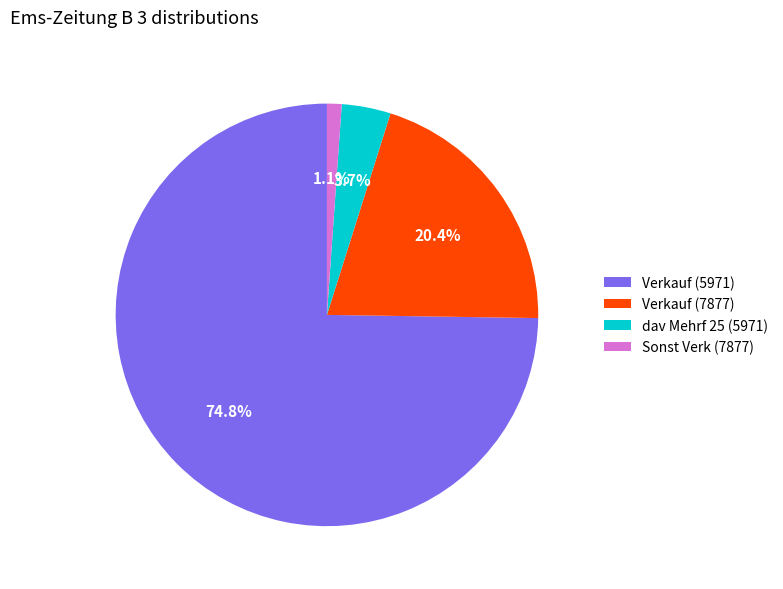

Is the sum of Verkauf (7877) and Sonst Verk (7877) greater than half?

No